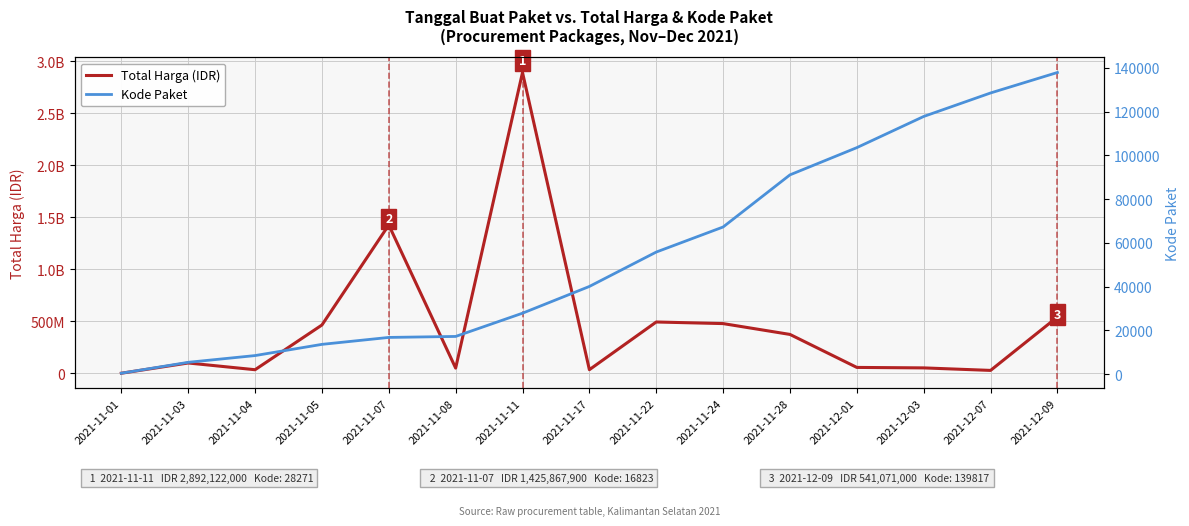

How many lines are shown in the chart?

2